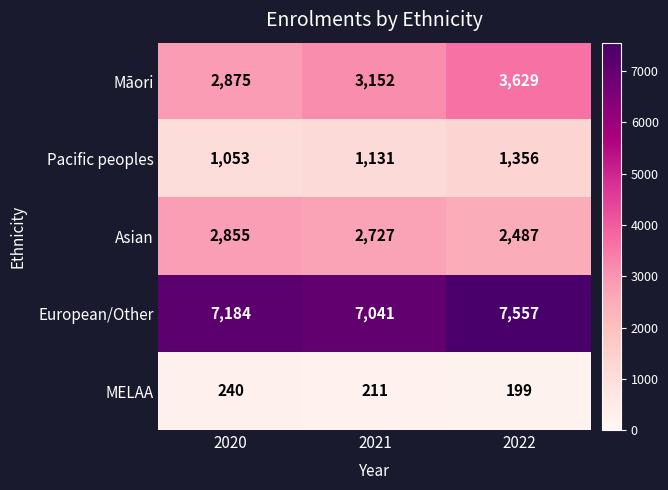

Reading left to right, extract all data points from this chart.

Māori: 2020=2875	2021=3152	2022=3629
Pacific peoples: 2020=1053	2021=1131	2022=1356
Asian: 2020=2855	2021=2727	2022=2487
European/Other: 2020=7184	2021=7041	2022=7557
MELAA: 2020=240	2021=211	2022=199